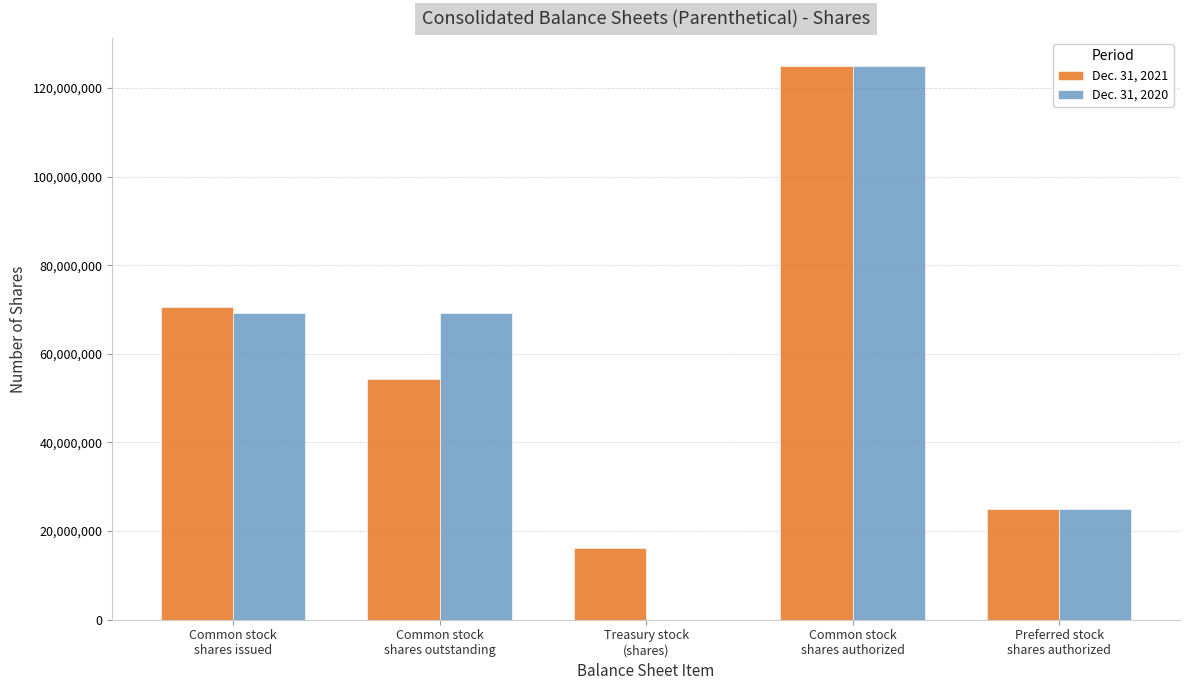

Is the value of Dec. 31, 2020 at Preferred stock
shares authorized greater than the value of Dec. 31, 2021 at Common stock
shares authorized?

No